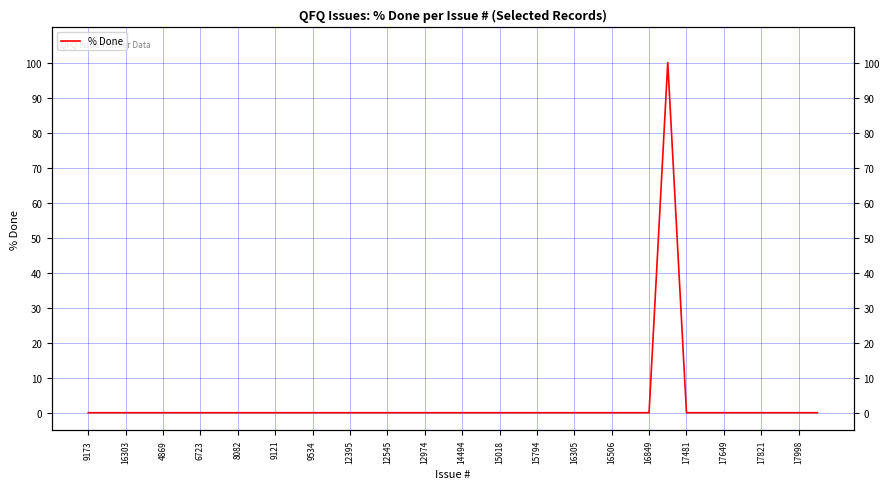

Does the chart have visible grid lines?

Yes